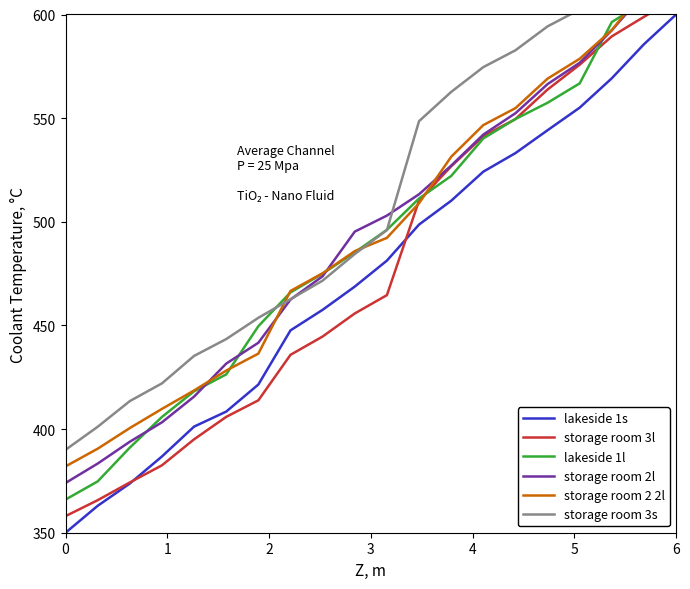

The value of storage room 2 2l at 10 is 645.2. True or false?

False